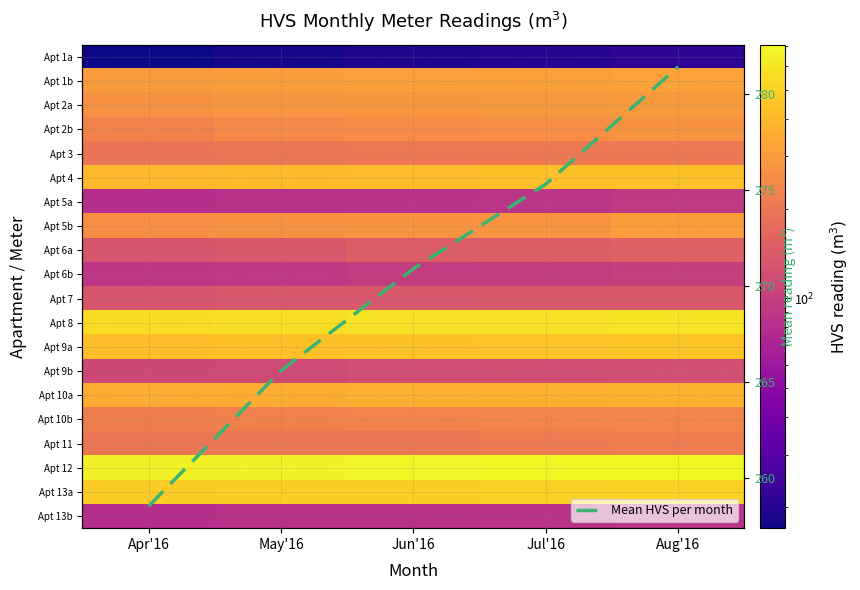

What is the smallest value displayed?

17.0